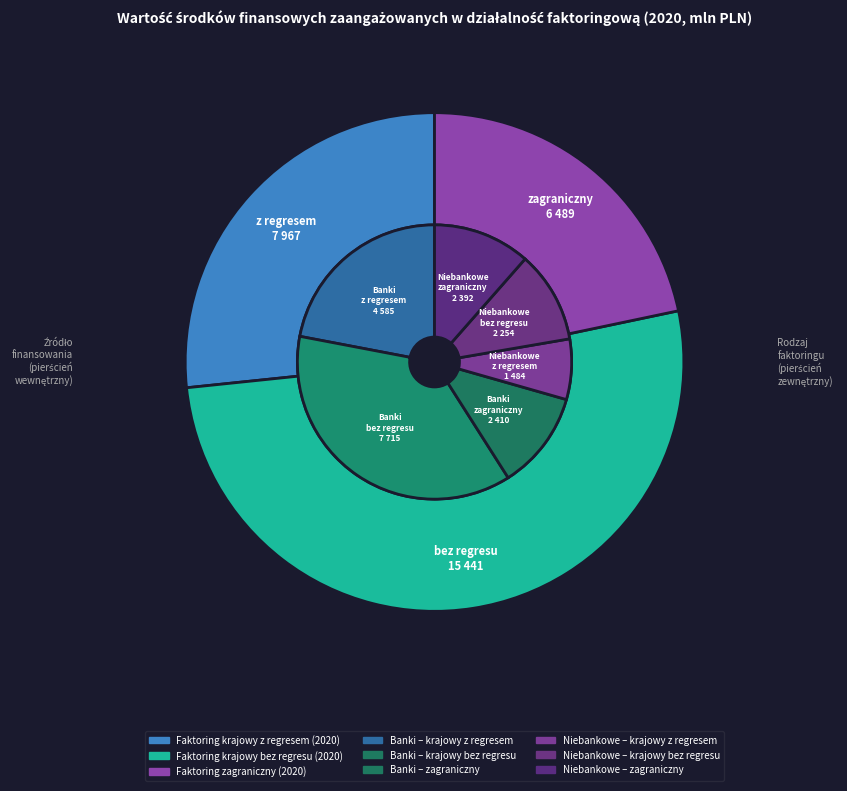

To the nearest percent, what is the difference between the largest and smallest slice percentages?

30%